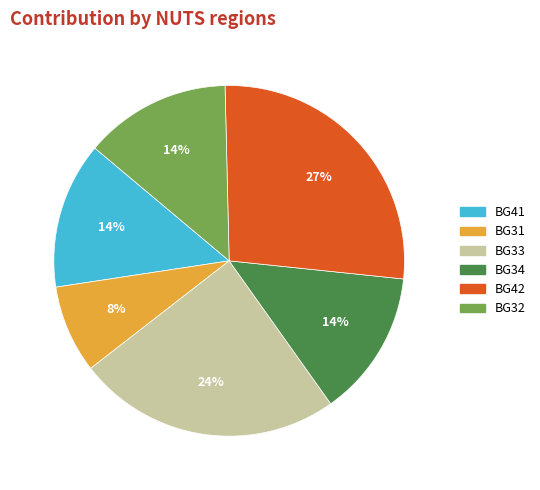

Is there any slice that represents more than half of the pie?

No